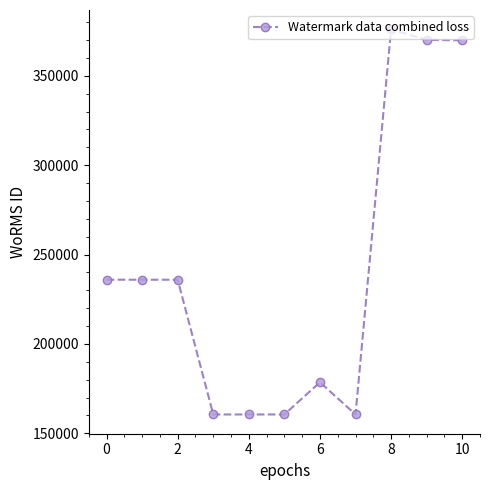

What is the average value?

240438